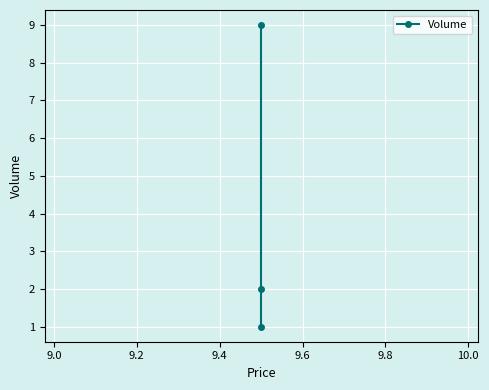

What is the maximum value shown in the chart?

9